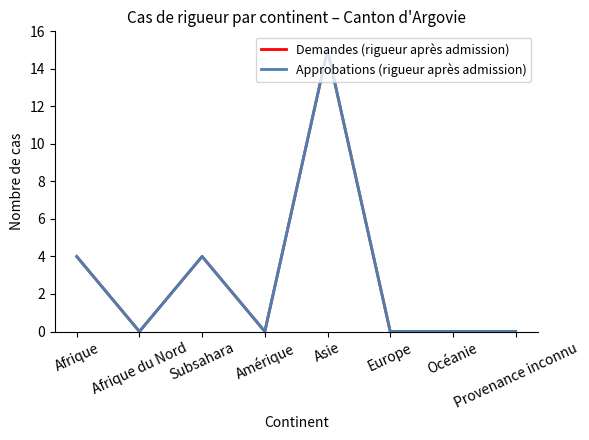

Does the chart have visible grid lines?

No